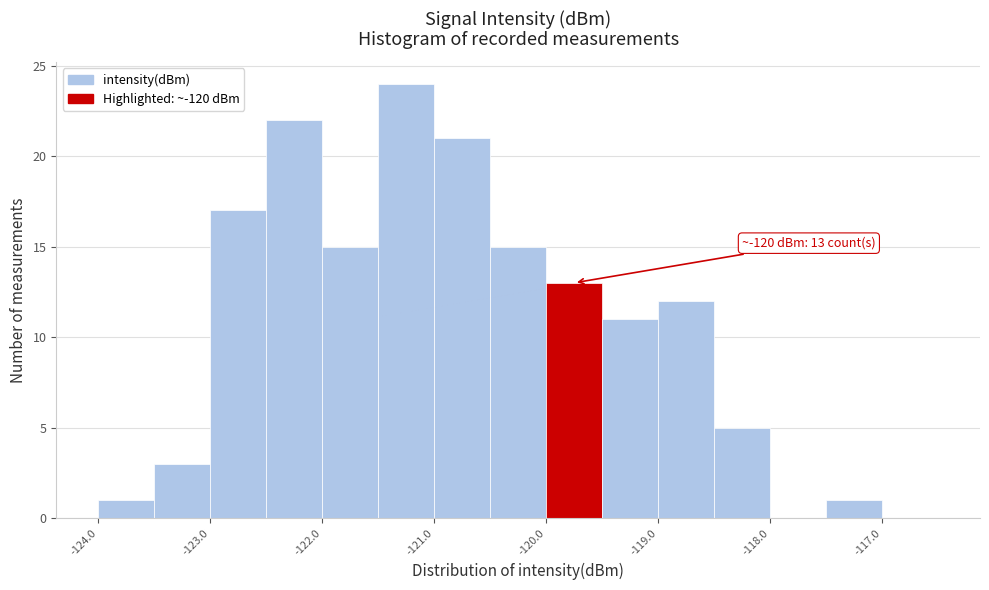

Over which range of the x-axis is the bar tallest?

-121.5 to -121.0